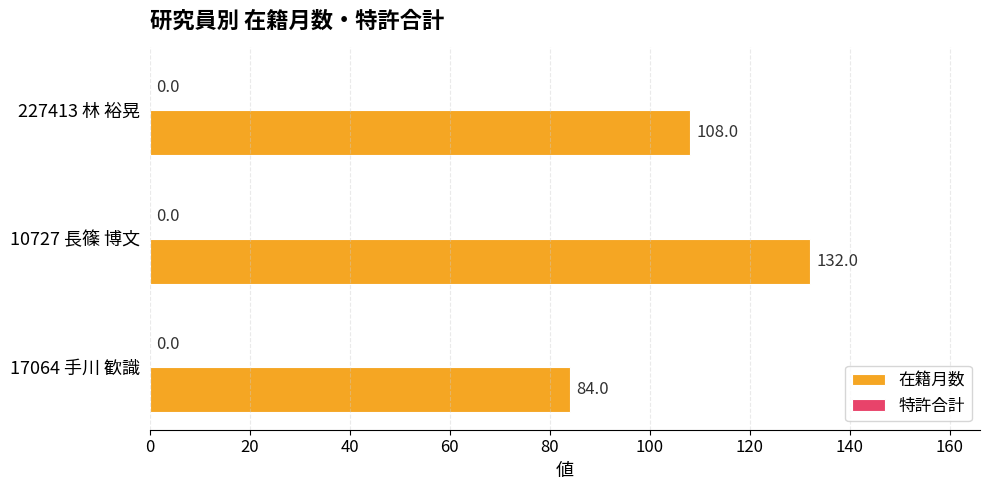

Does the chart contain any negative values?

No